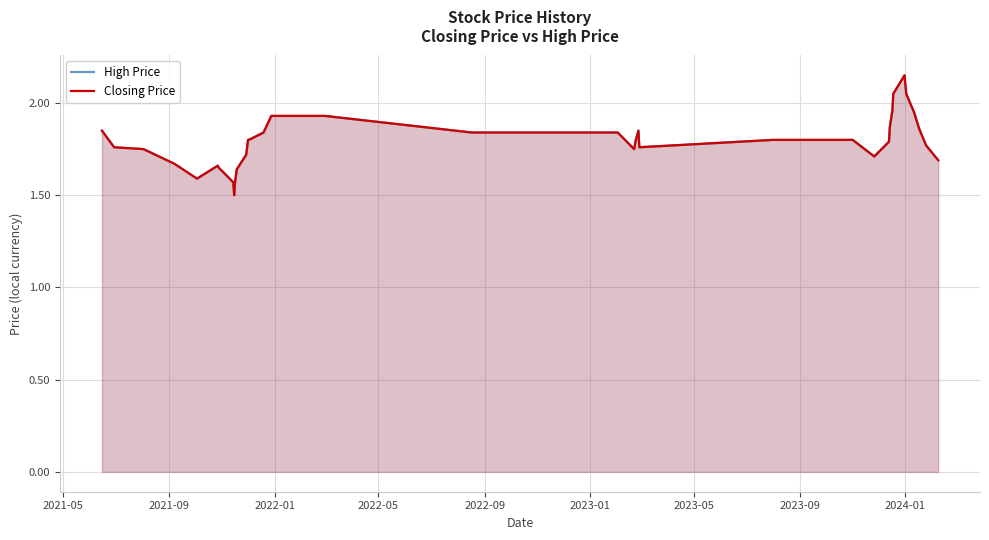

What is the label of the 35th point from the right?

2023-01